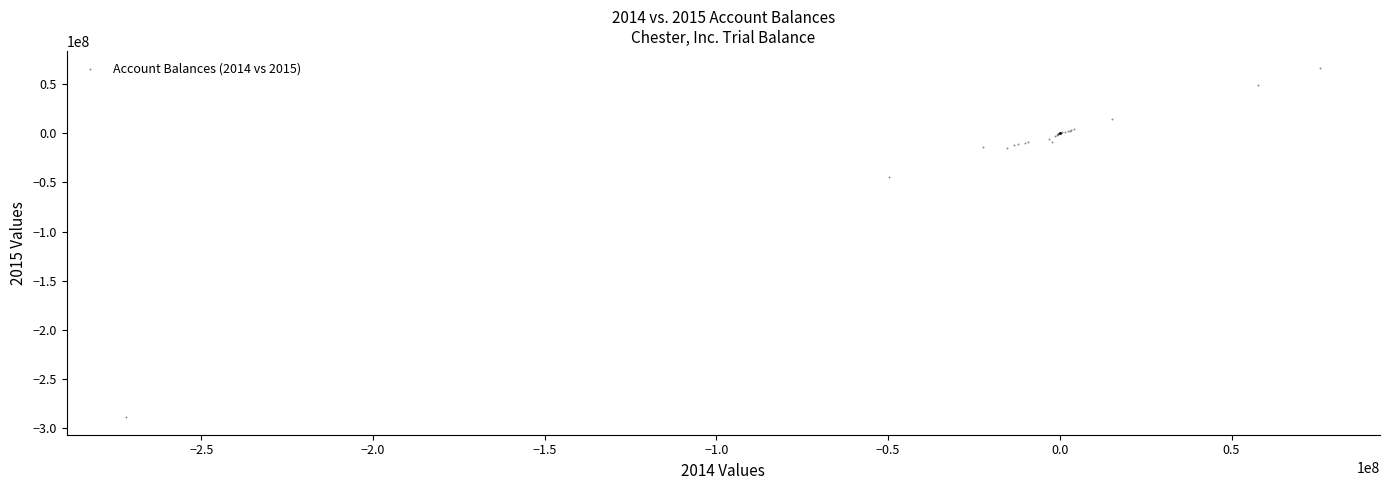

What Y value in the scatter plot is closest to -111442713?

-44177211.0